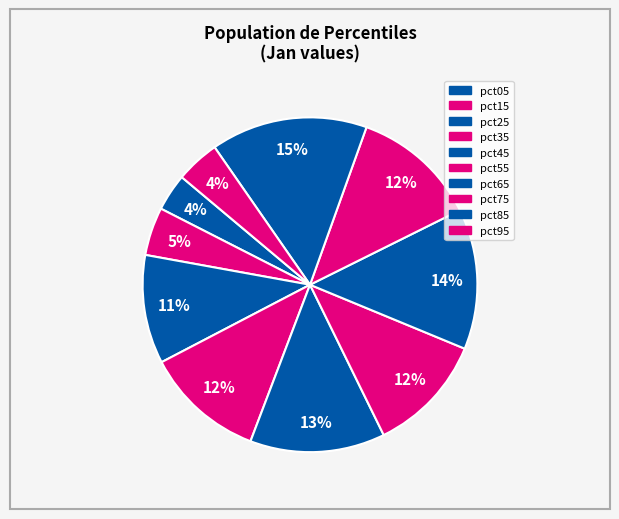

Rank the categories by value from lowest to highest.

pct05, pct95, pct15, pct25, pct55, pct35, pct75, pct45, pct65, pct85